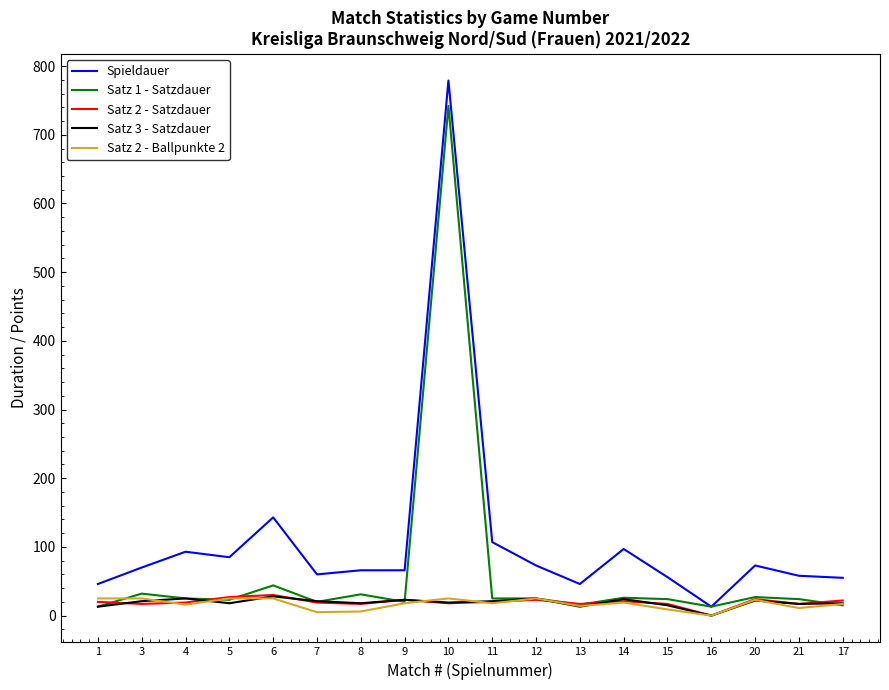

How many positive values does the Satz 2 - Ballpunkte 2 series have?

17